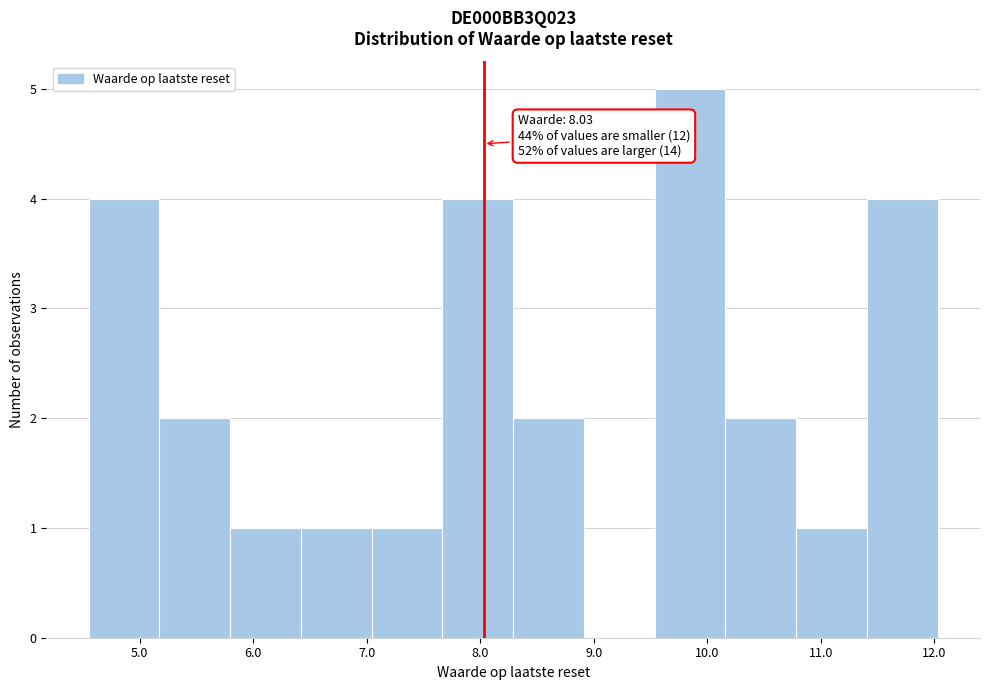

Which range on the x-axis has the tallest bar?

9.5 to 10.2